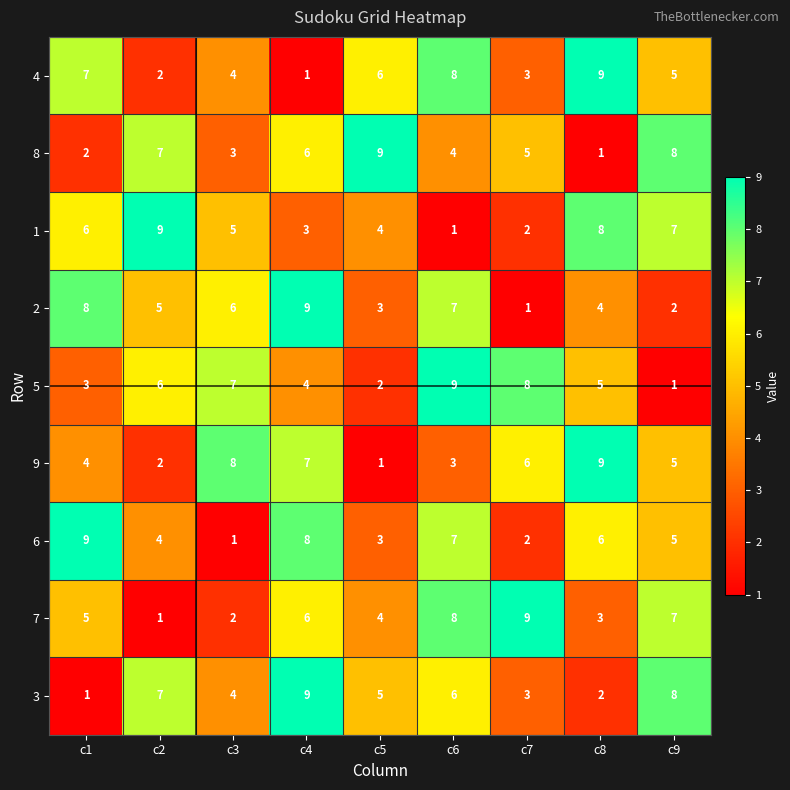

True or false: 5 has a value of 0 at c9.

False